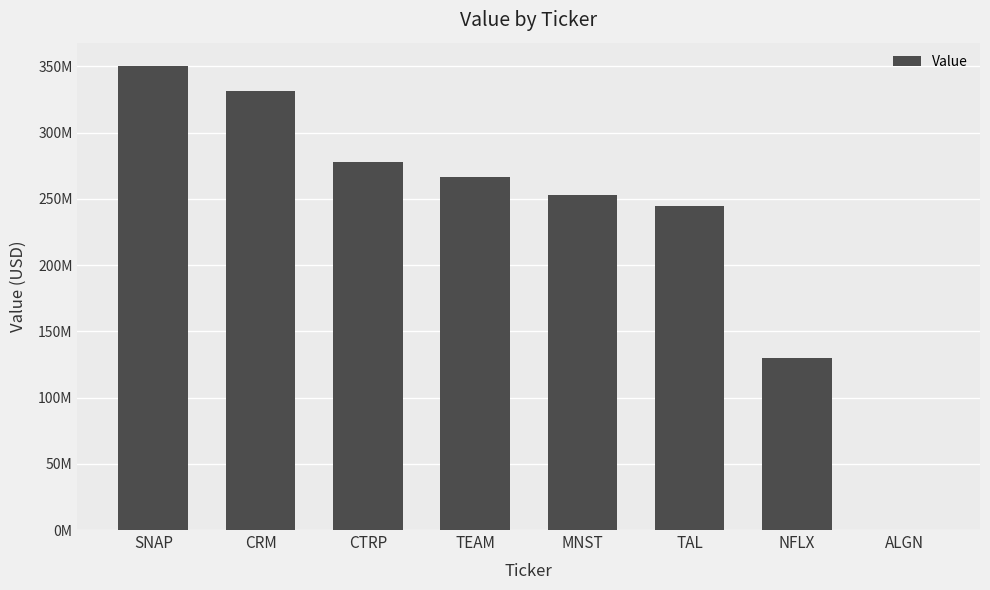

Are the bars horizontal?

No